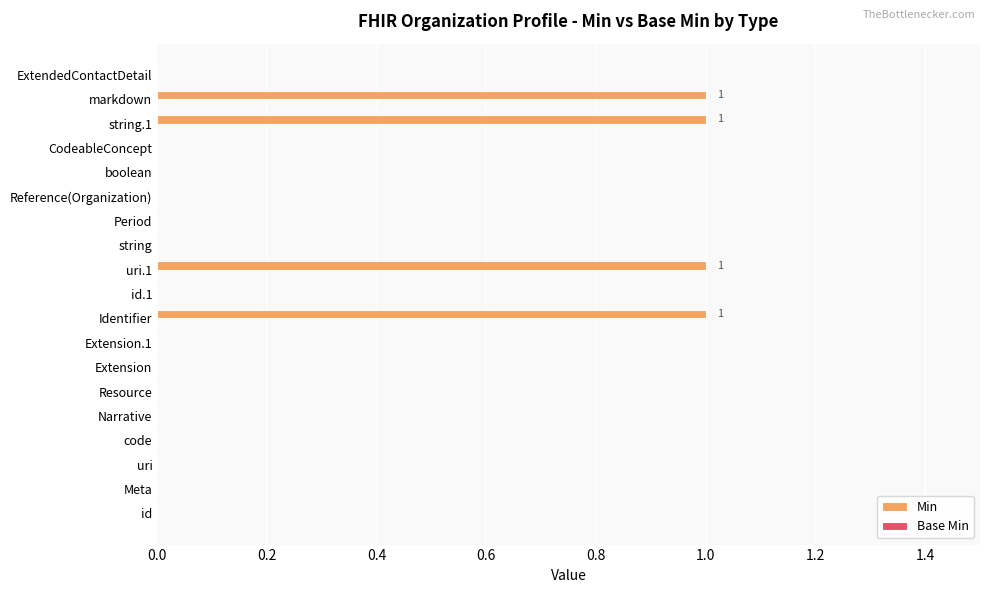

What is the change in value from Extension.1 to string.1?

+1